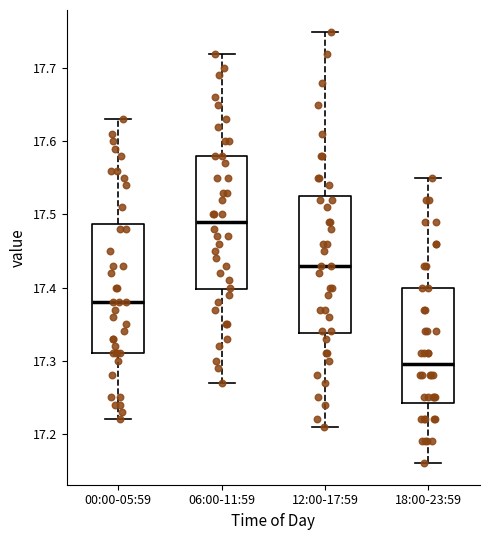

Which box's median line is the lowest?

18:00-23:59